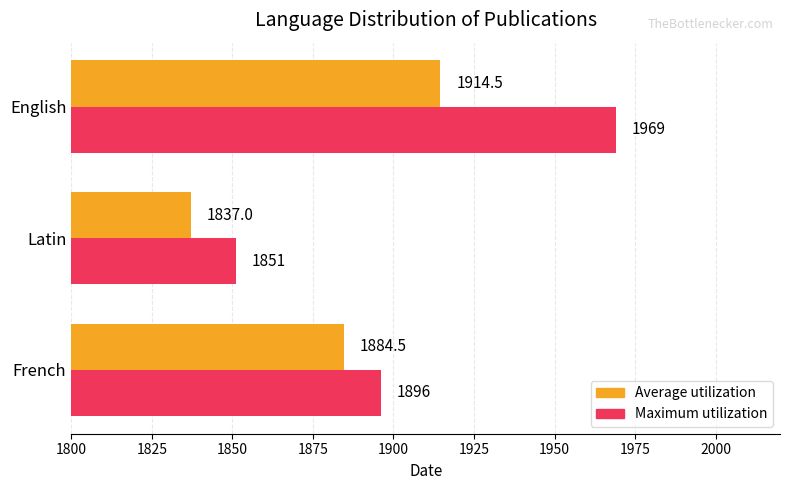

What is the total value across all series at Latin?

3688.0